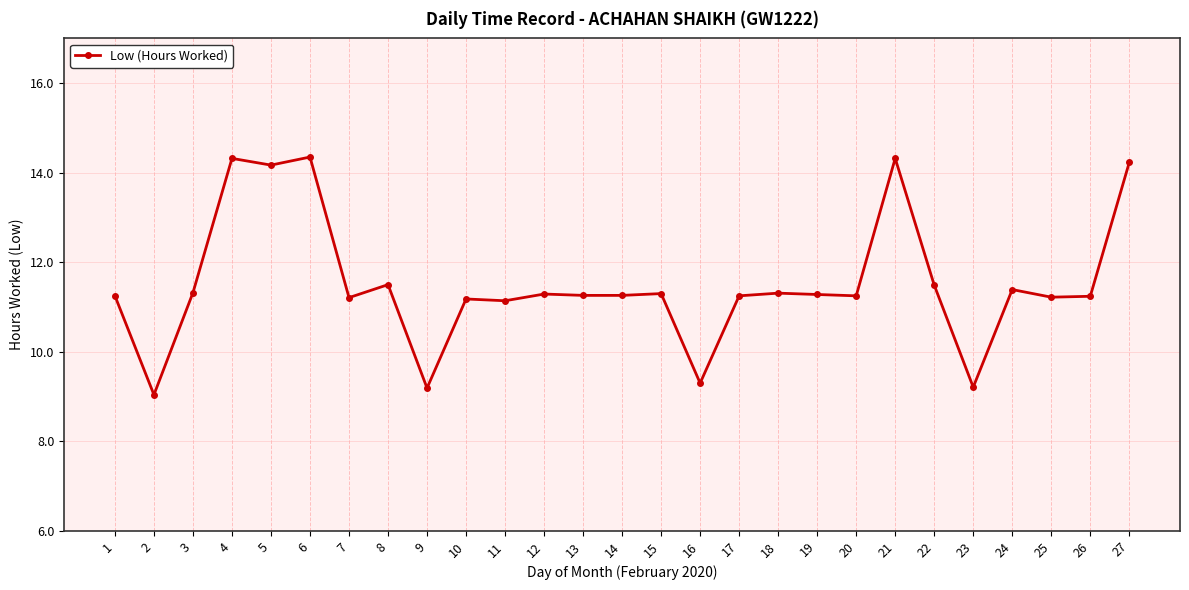

How many data points are less than 11?

4